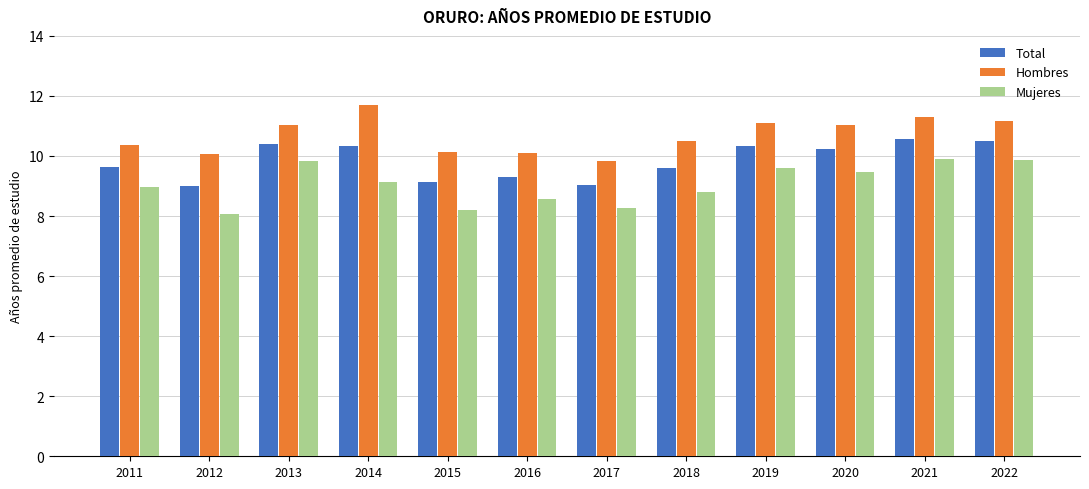

The Mujeres series shows 3.9 at 2021. True or false?

False